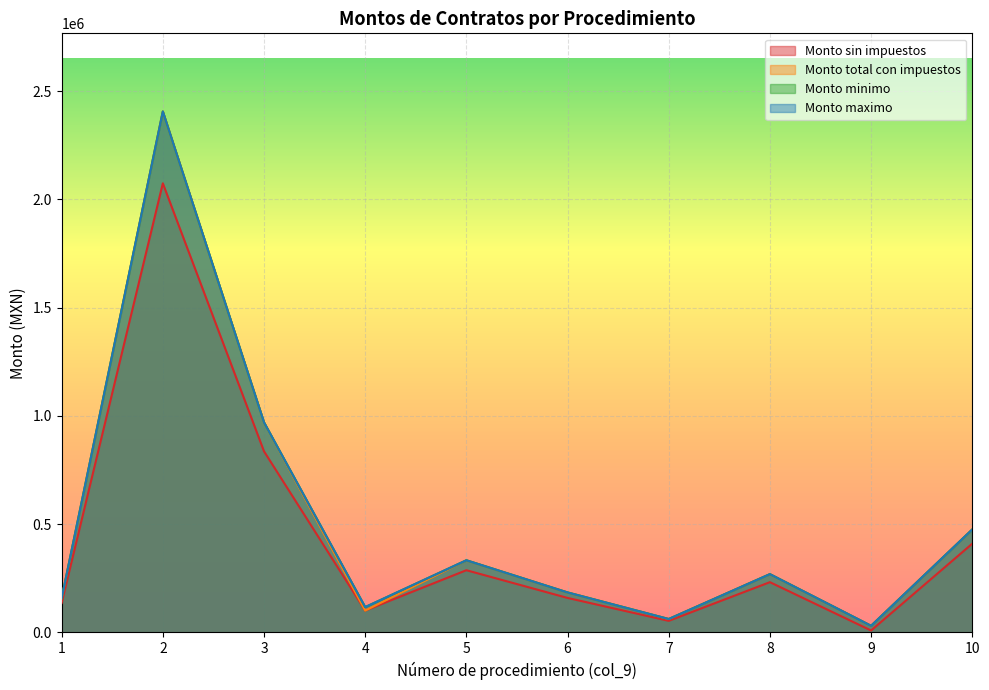

Which category has the lowest value in the Monto sin impuestos series?

9